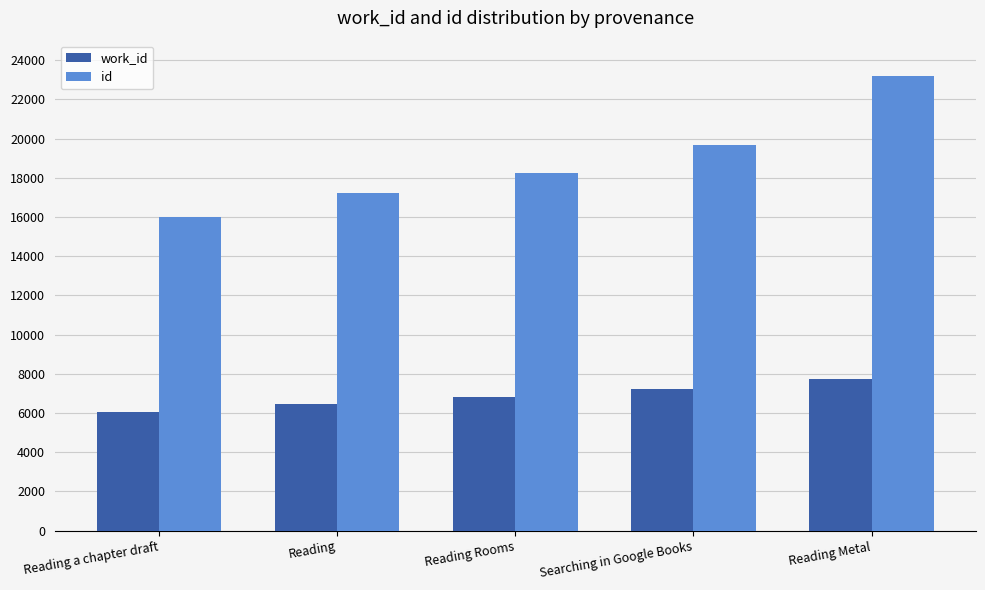

What is the sum of the work_id values at Reading Metal and Reading Rooms?

14574